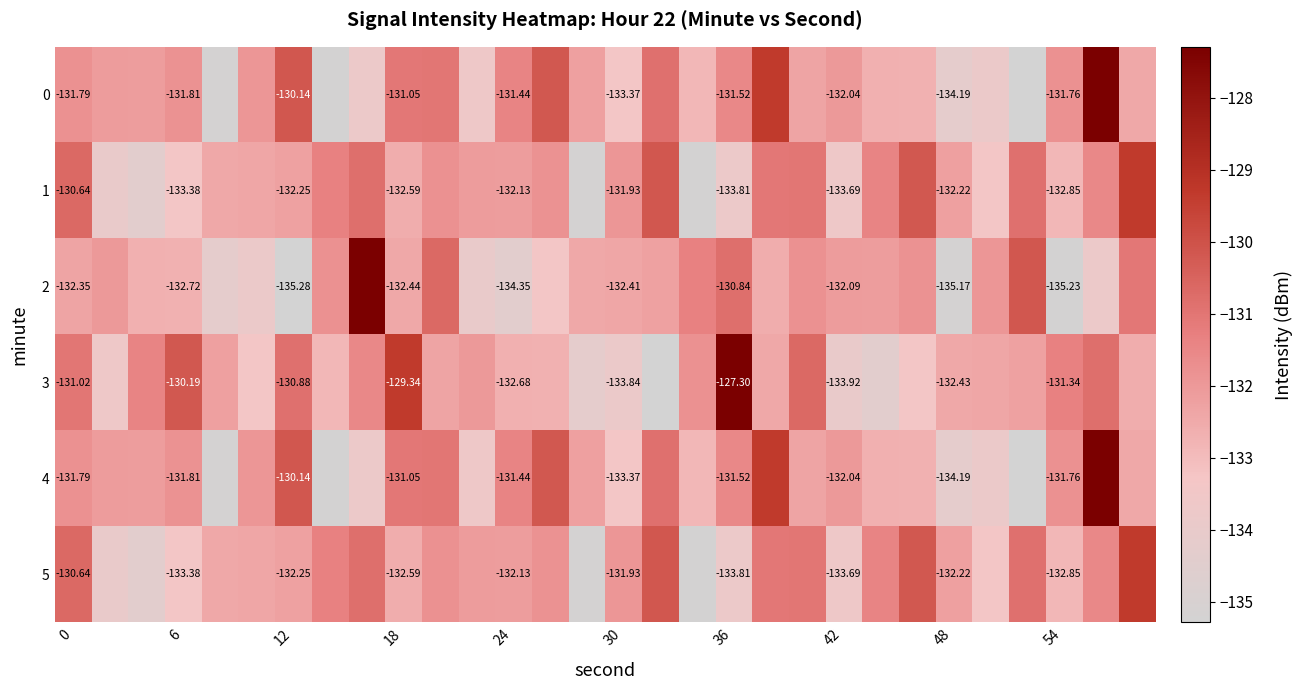

The value of row_2 at 17 is -234.8. True or false?

False